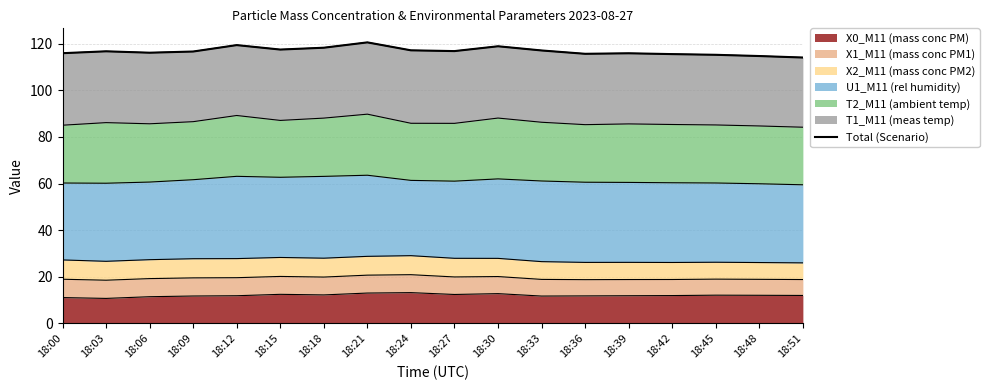

What is the average value?

116.8